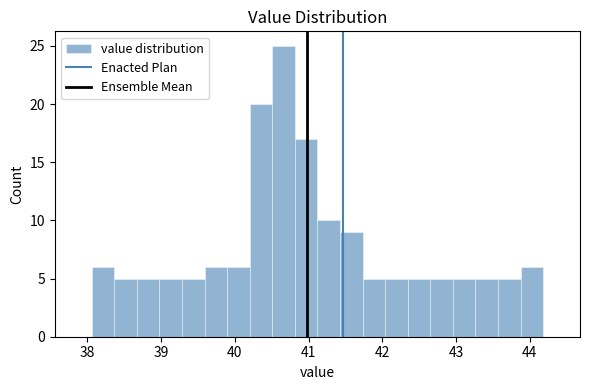

Read against the x-axis, roughly where is the centre of the tallest bar?

40.7